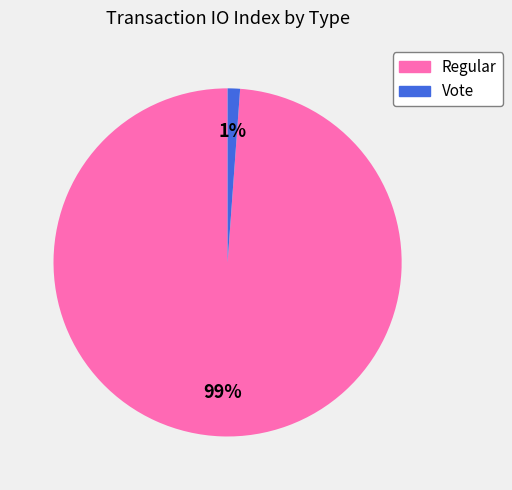

Does Vote represent more than half of the total?

No